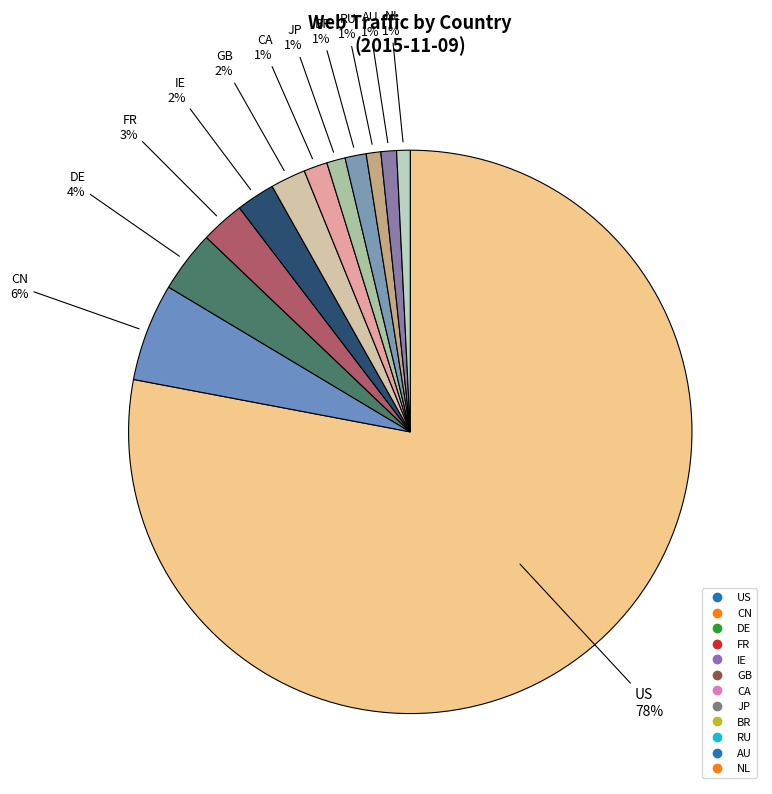

Count the number of slices in the pie.

12